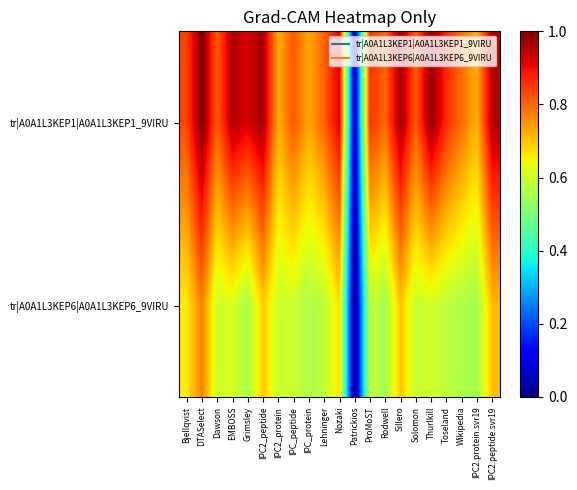

What is the total value across all series at IPC2_peptide?

1.7